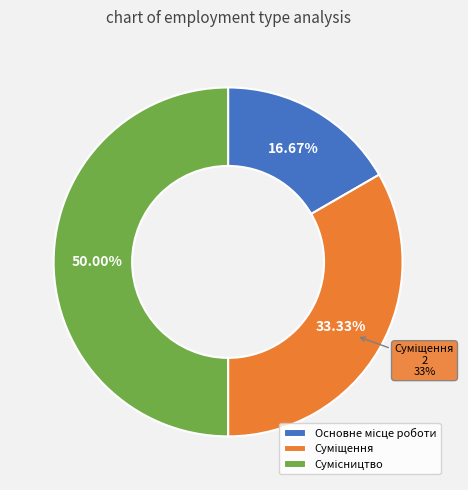

What percentage is the Основне місце роботи slice, to the nearest percent?

17%